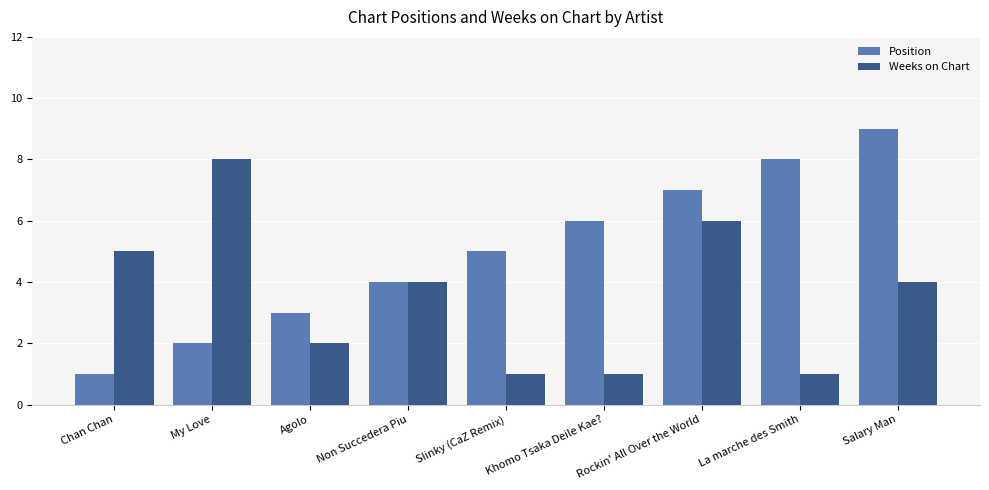

At which category does the chart reach its peak across all series?

Salary Man